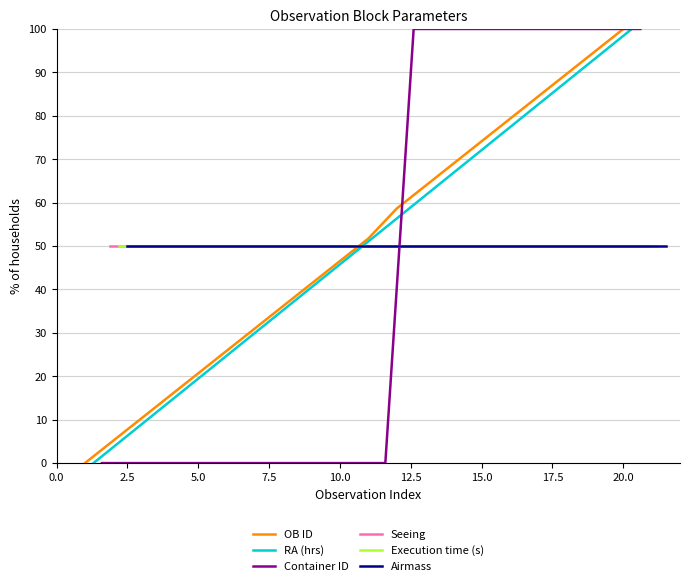

What are all the series names shown in the legend?

OB ID, RA (hrs), Container ID, Seeing, Execution time (s), Airmass